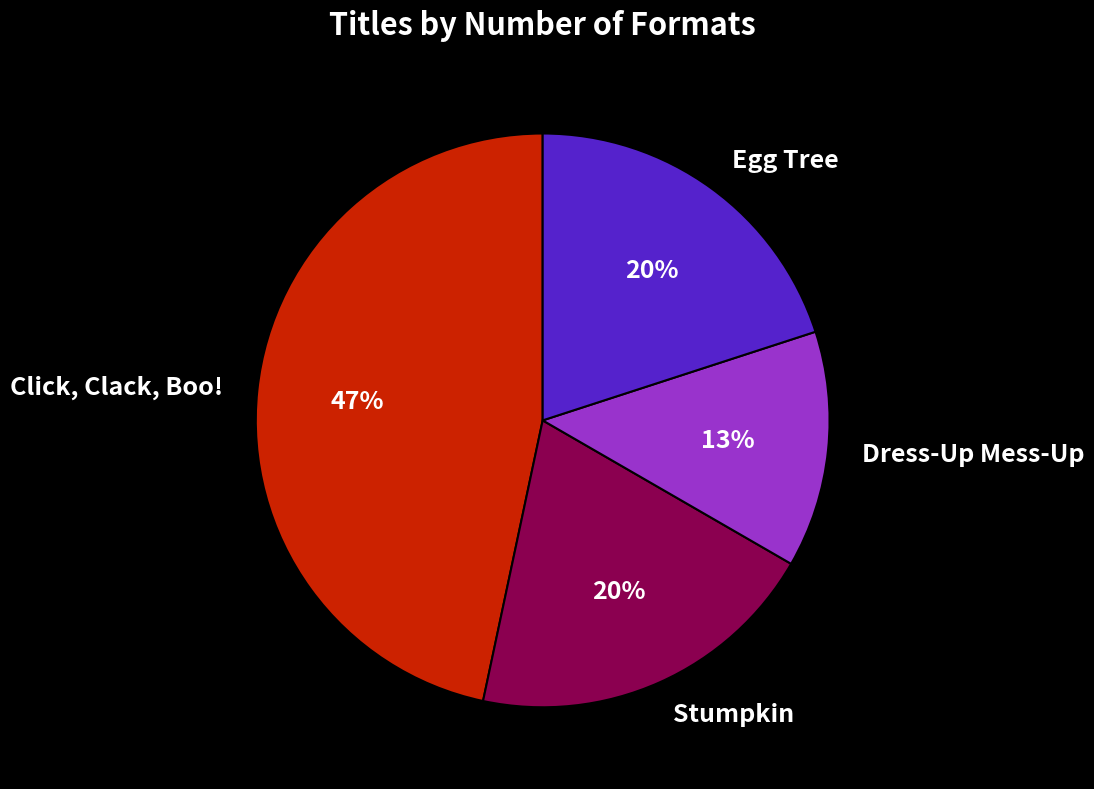

What percentage is the Egg Tree slice, to the nearest percent?

20%